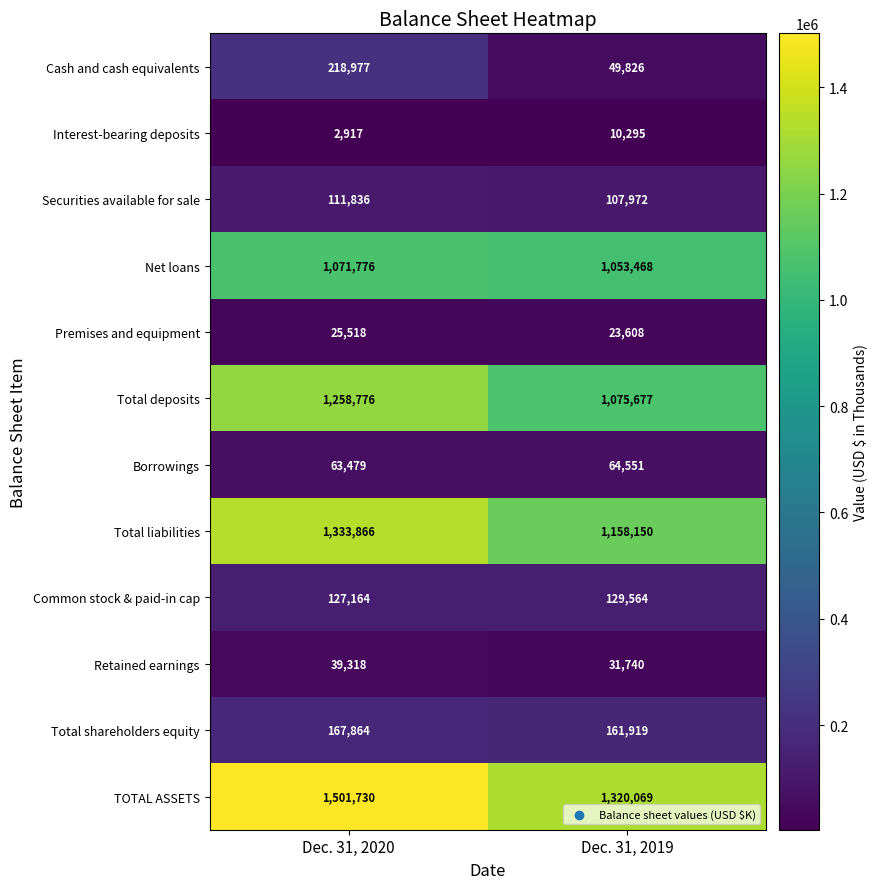

Which series has the largest range (max minus min)?

Total deposits